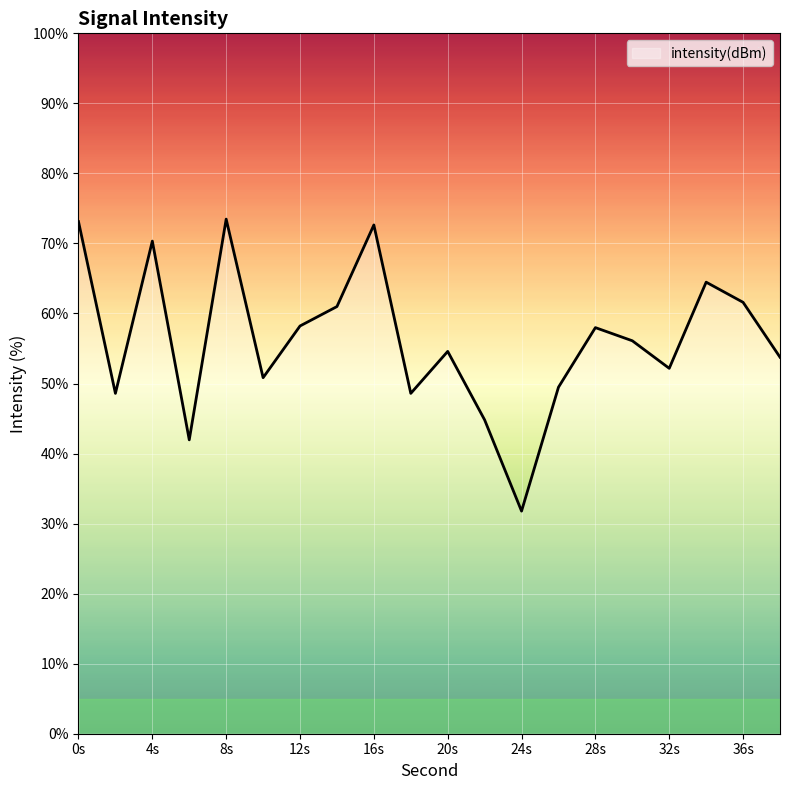

What is the greatest value displayed?

73.5